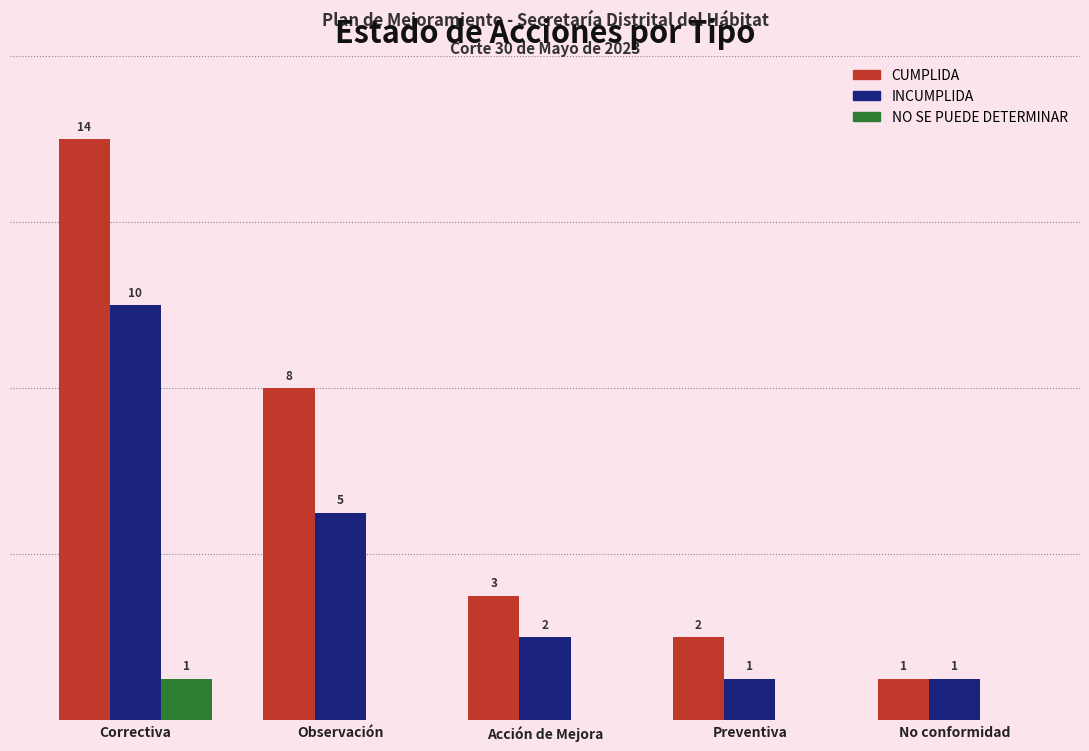

Which series has the largest total across all categories?

CUMPLIDA